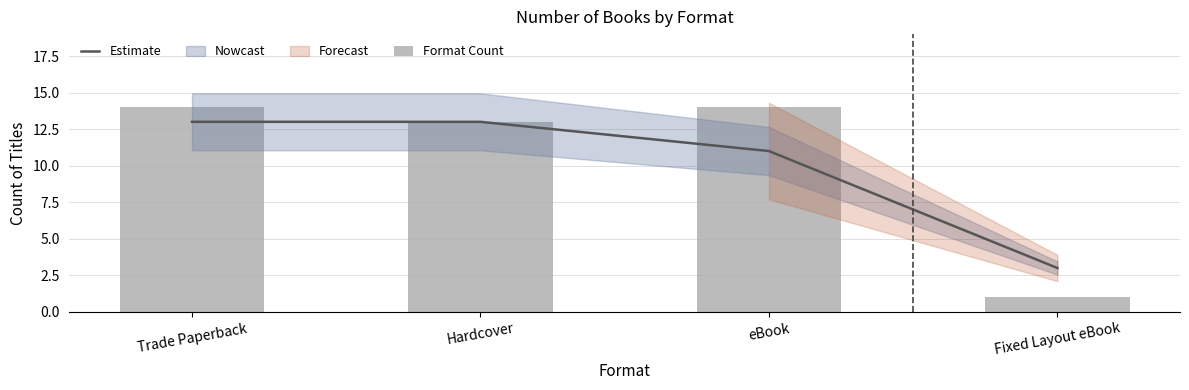

How many Estimate values are between 11 and 13?

3